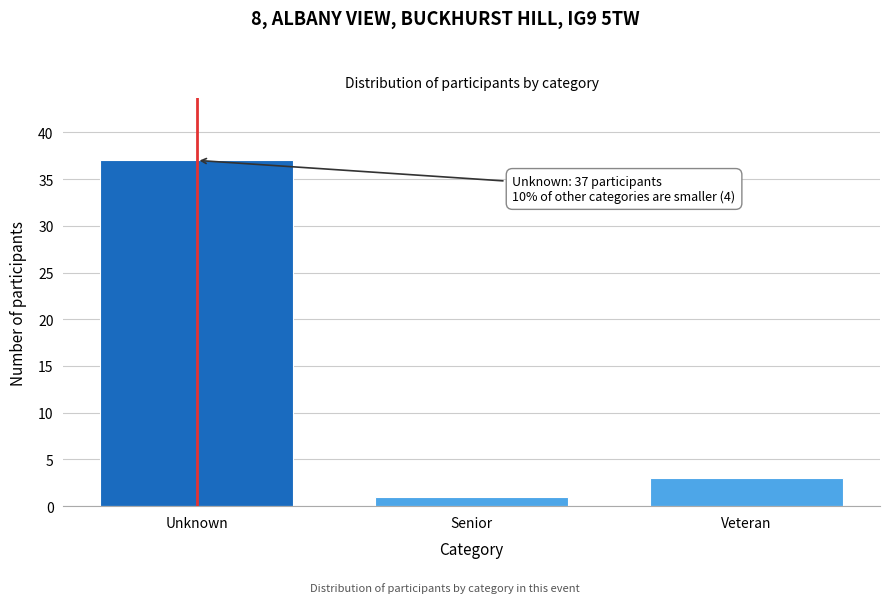

Reading left to right, transcribe all the data shown in this chart.

37	1	3